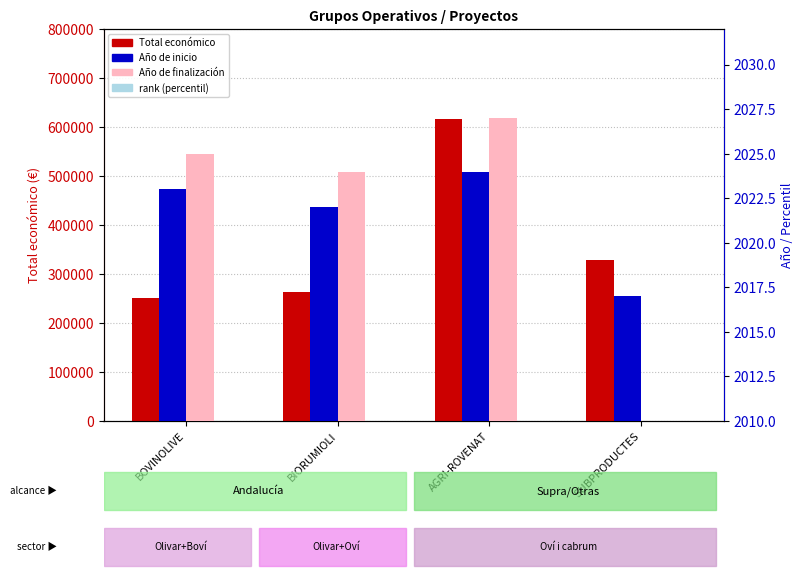

What position from the right is BOVINOLIVE?

4